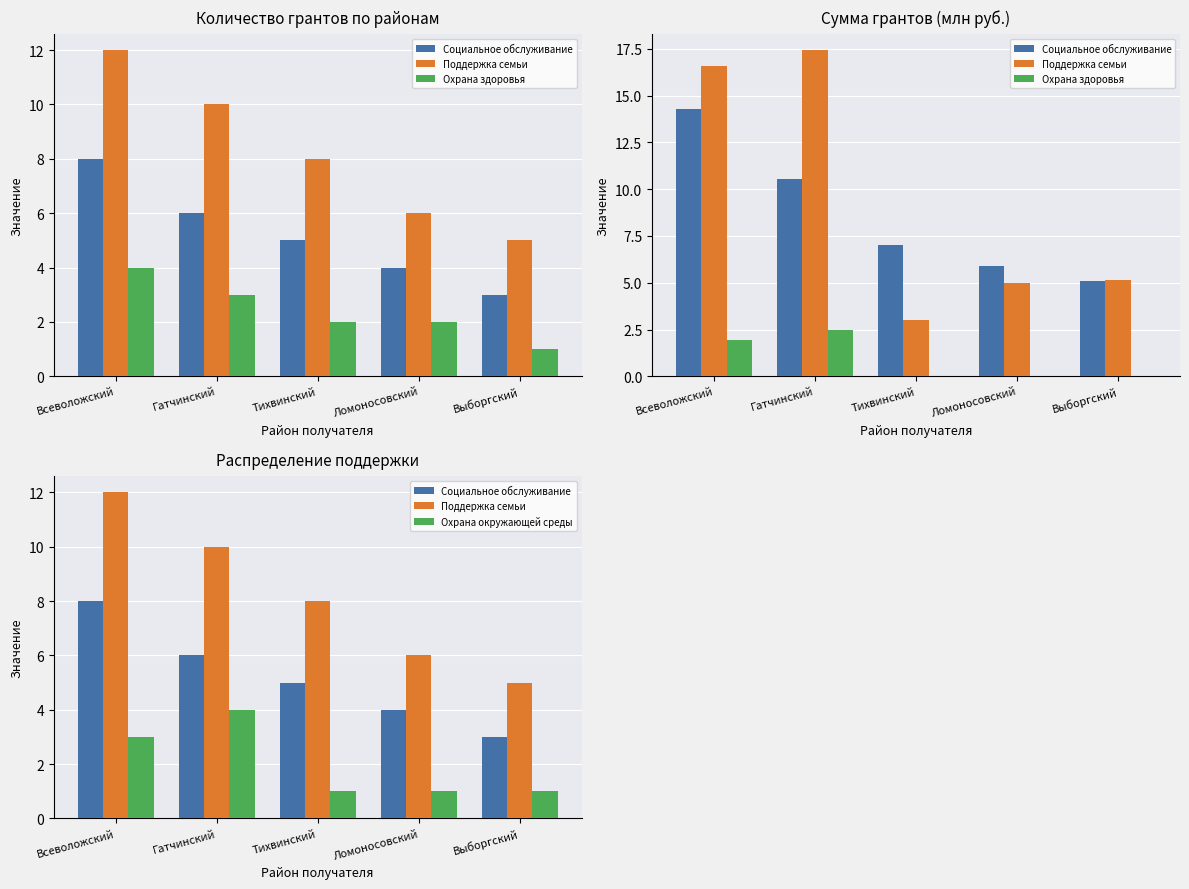

How many values in the Охрана окружающей среды series exceed 1?

2